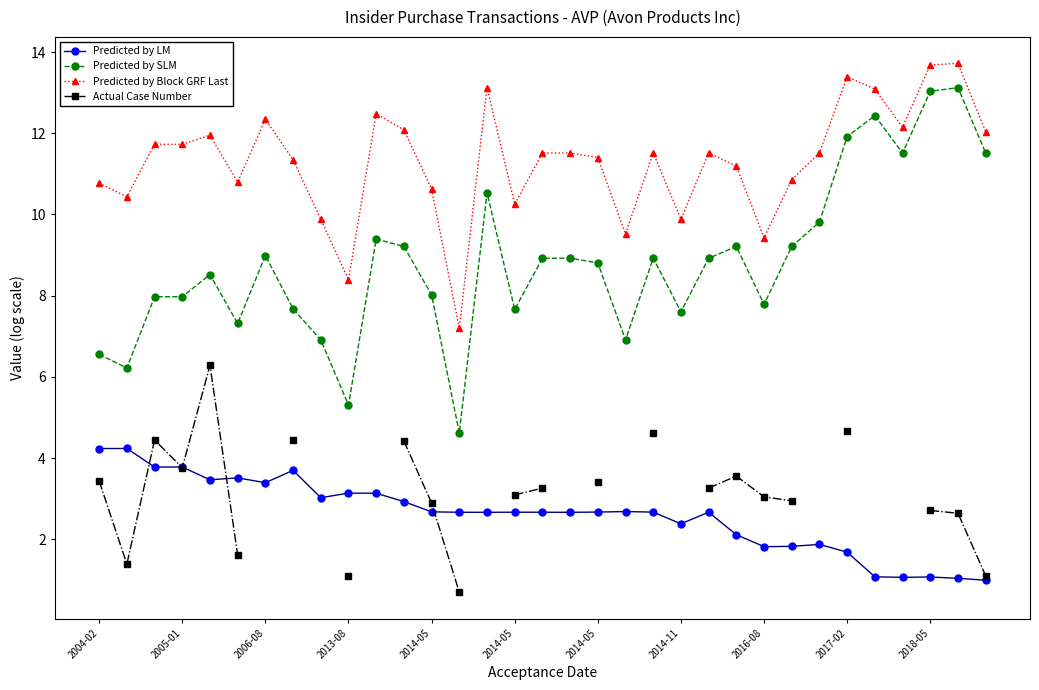

Is this an area chart (filled region under the line)?

No